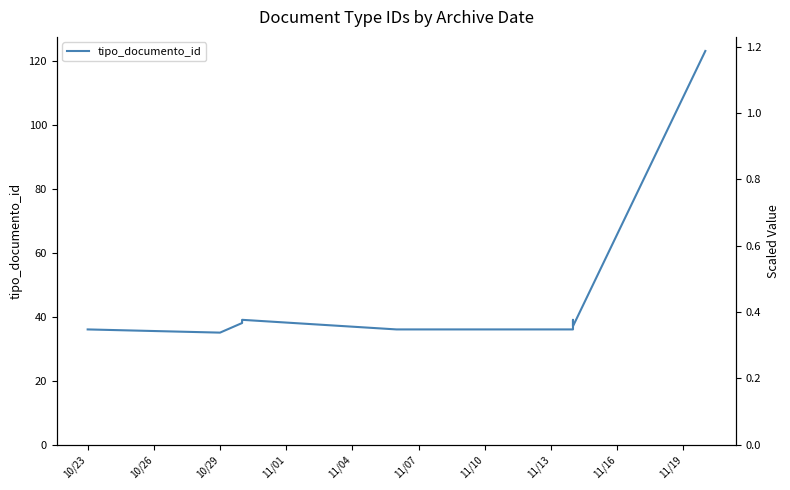

The value at 11/04 is 23. True or false?

False